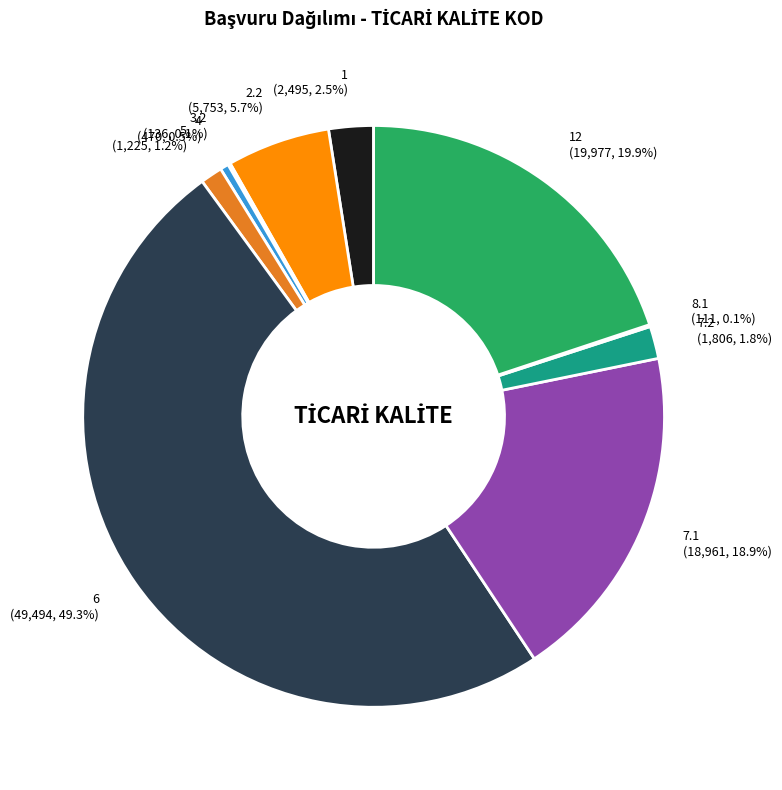

Is 1 (2,495, 2.5%) the majority of the pie?

No